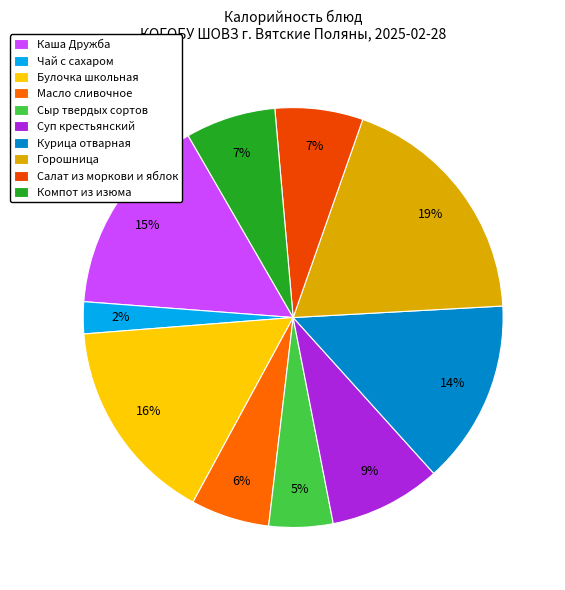

How many slices are in this pie chart?

10